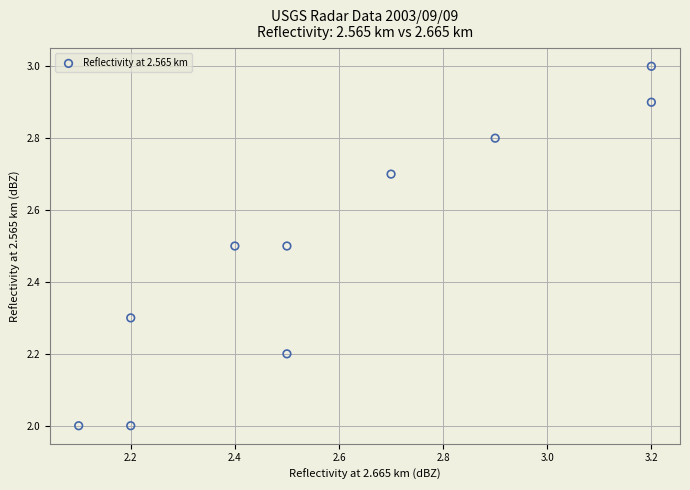

What is the range of Y values (max minus min)?

1.0